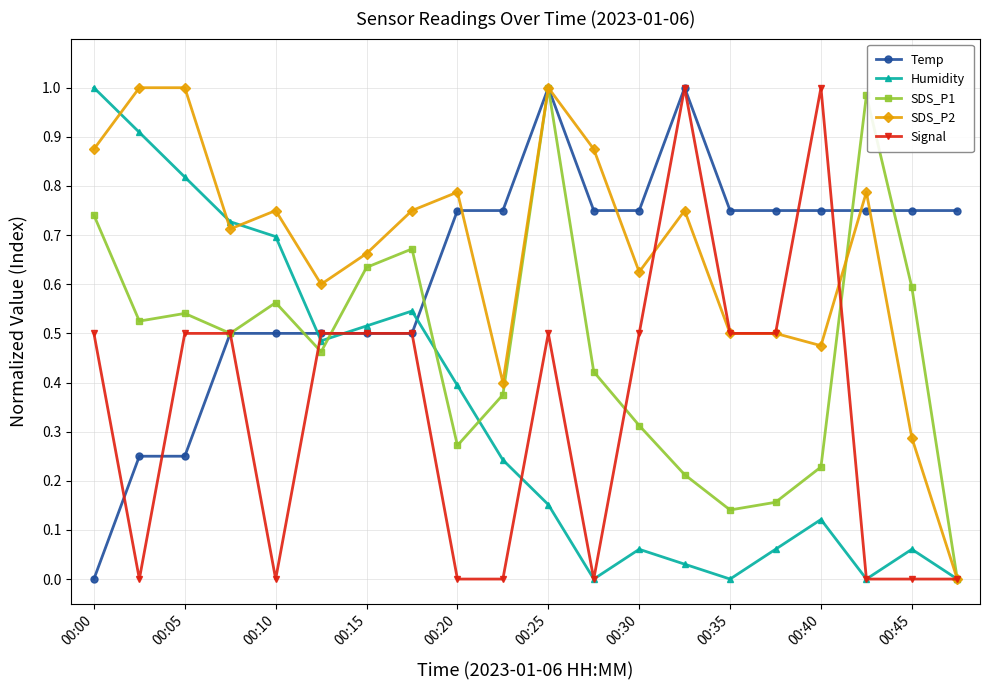

True or false: Signal has more than 2 interior local peaks.

True